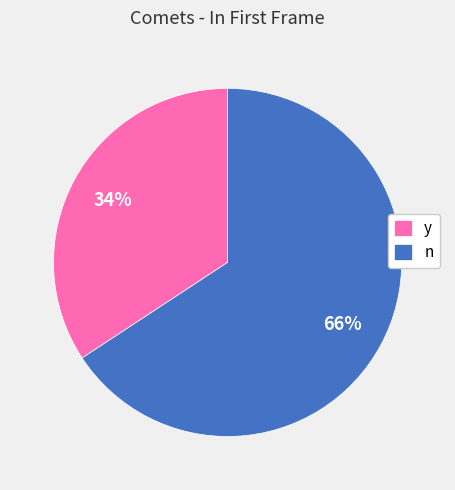

Does any single category account for the majority?

Yes